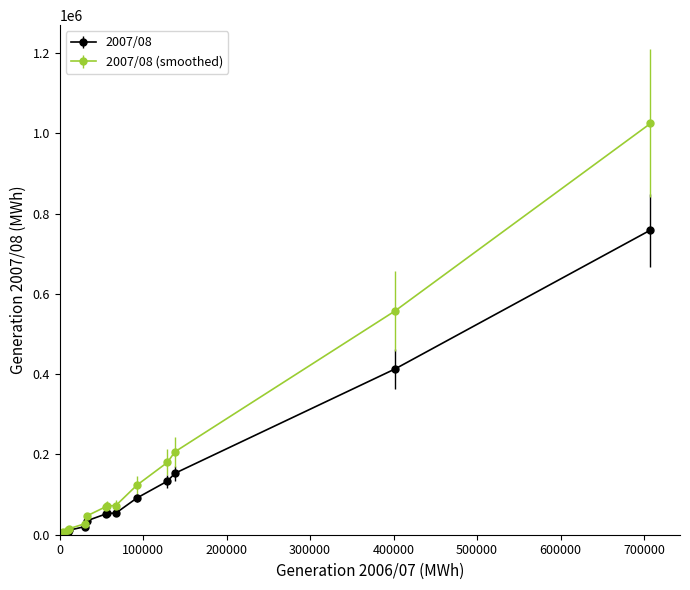

What are all the series names shown in the legend?

2007/08, 2007/08 (smoothed)